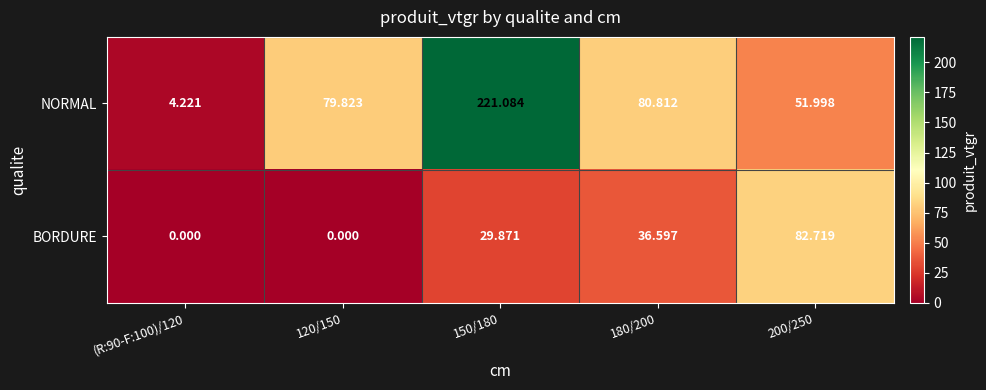

Which series has the largest total across all categories?

NORMAL